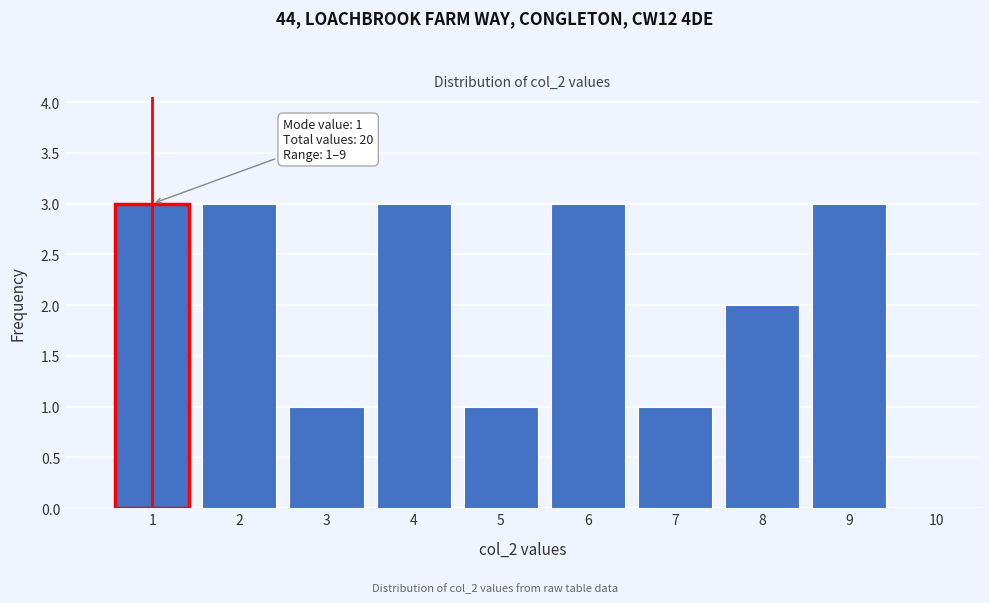

Reading left to right, what are all the values shown in this chart?

1=3	2=3	3=1	4=3	5=1	6=3	7=1	8=2	9=3	10=0